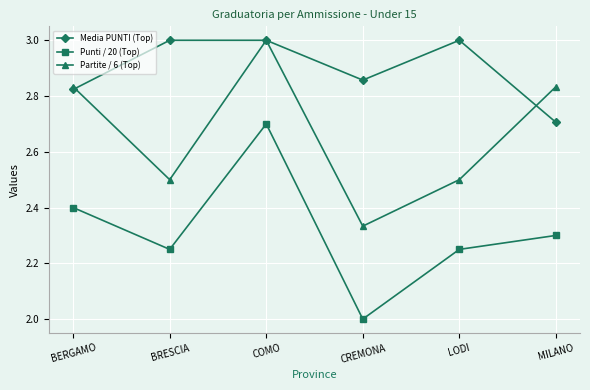

What is the minimum value shown in the chart?

2.0